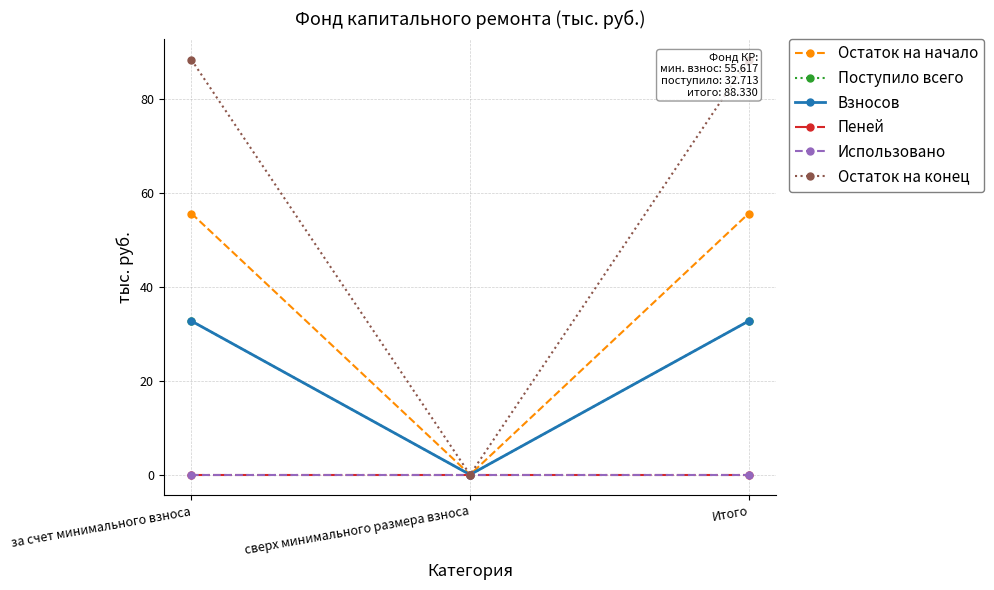

Rank the categories by Поступило всего value from highest to lowest.

за счет минимального взноса, Итого, сверх минимального размера взноса